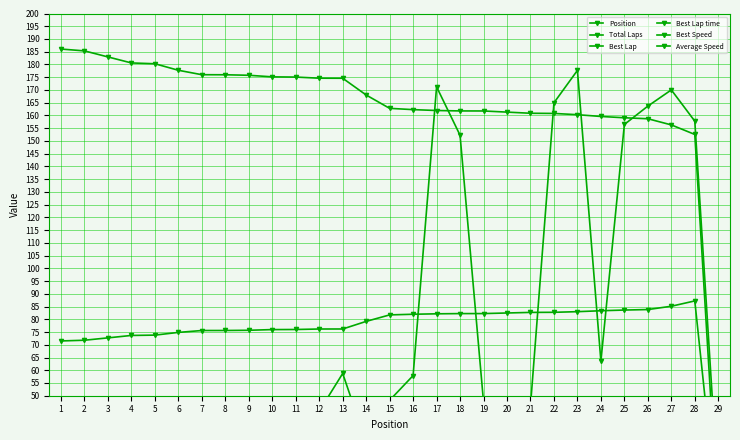

At how many categories does at least one series exceed 178?

5